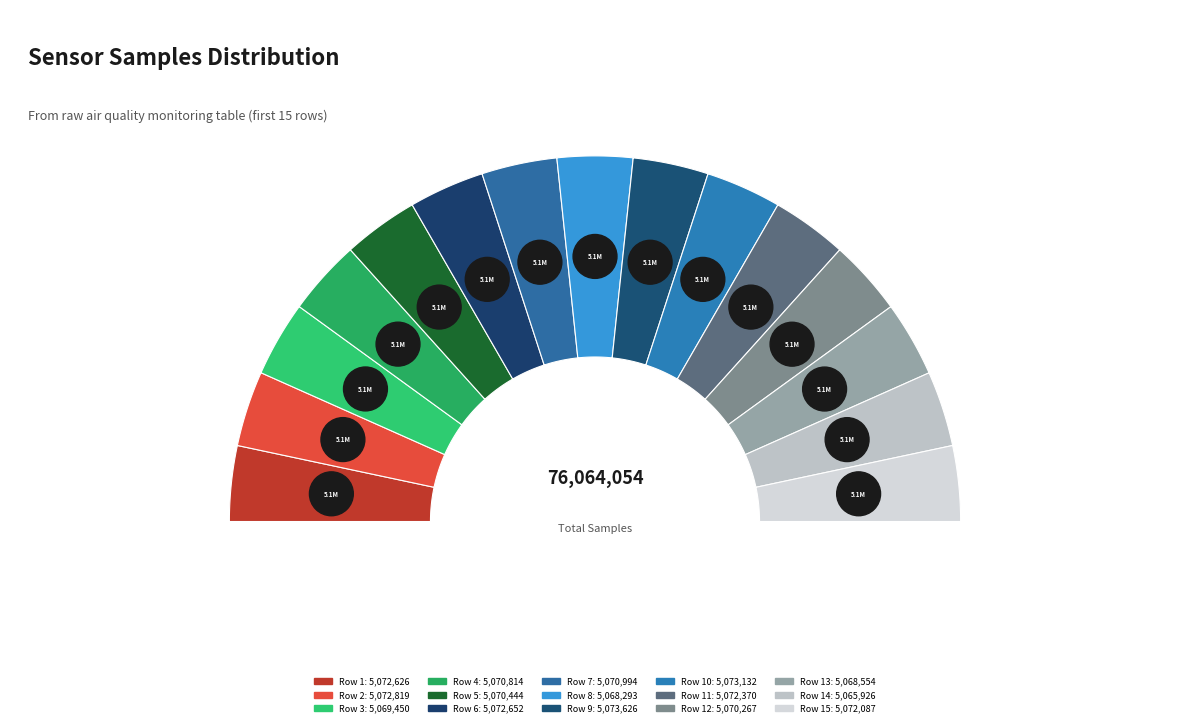

What portion of the pie excludes 28?

93.3%